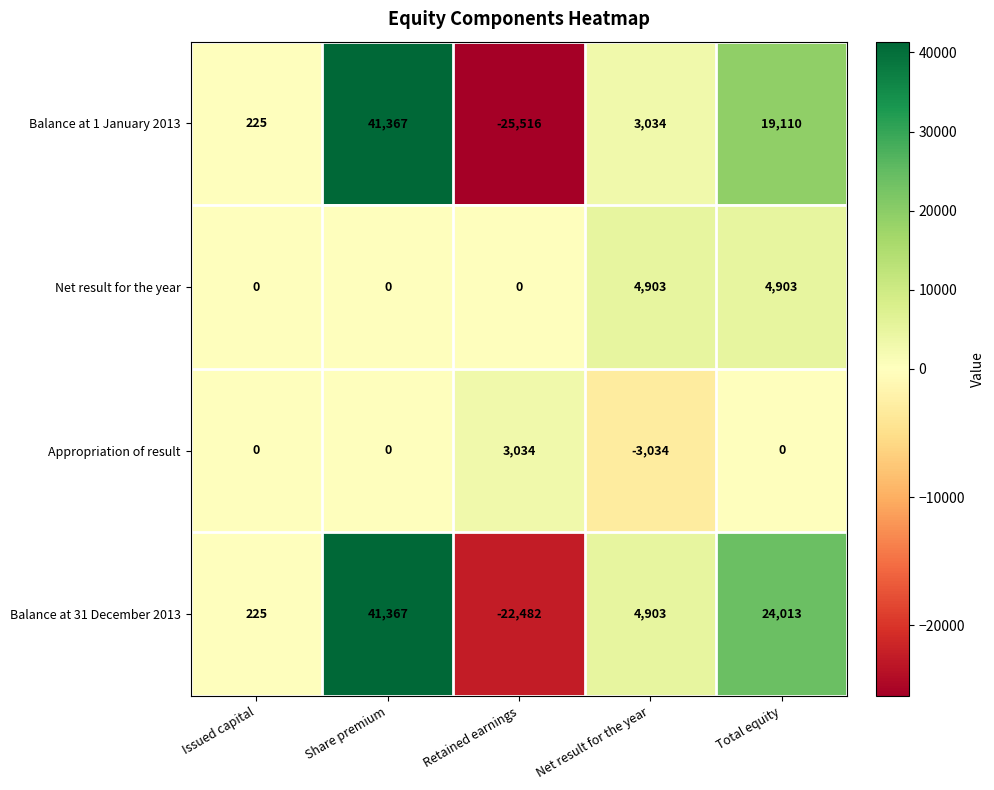

Reading left to right, extract all data points from this chart.

Balance at 1 January 2013: 225	41367	-25516	3034	19110
Net result for the year: 0	0	0	4903	4903
Appropriation of result: 0	0	3034	-3034	0
Balance at 31 December 2013: 225	41367	-22482	4903	24013